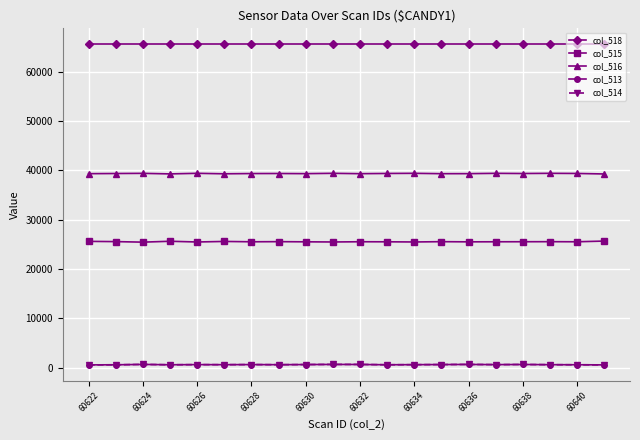

How many categories are shown in the chart?

20